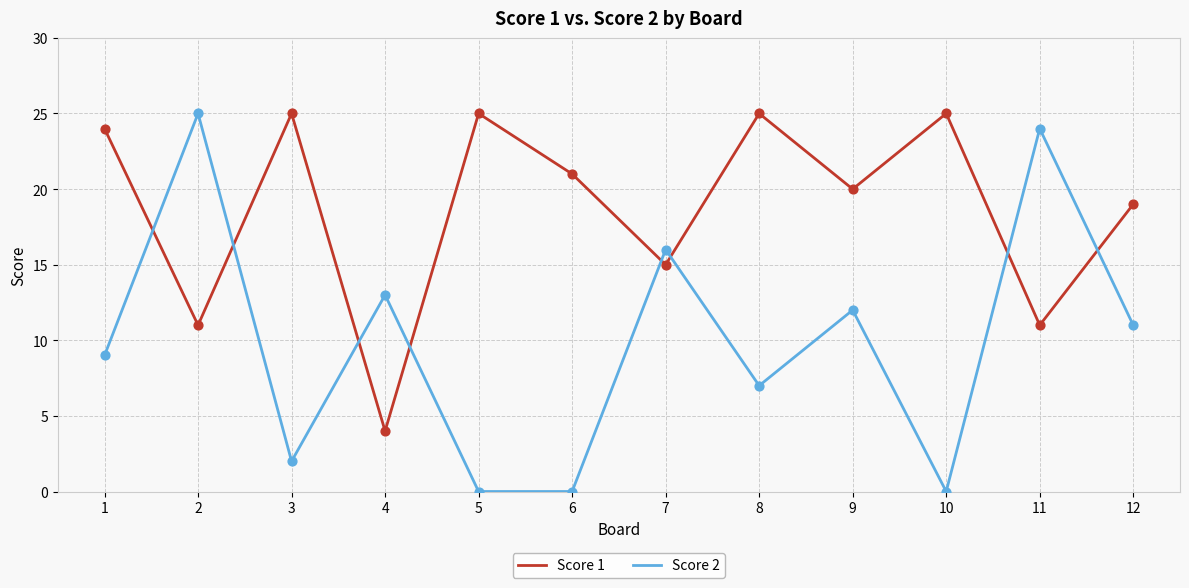

Which series changed the most between 6 and 11?

Score 2